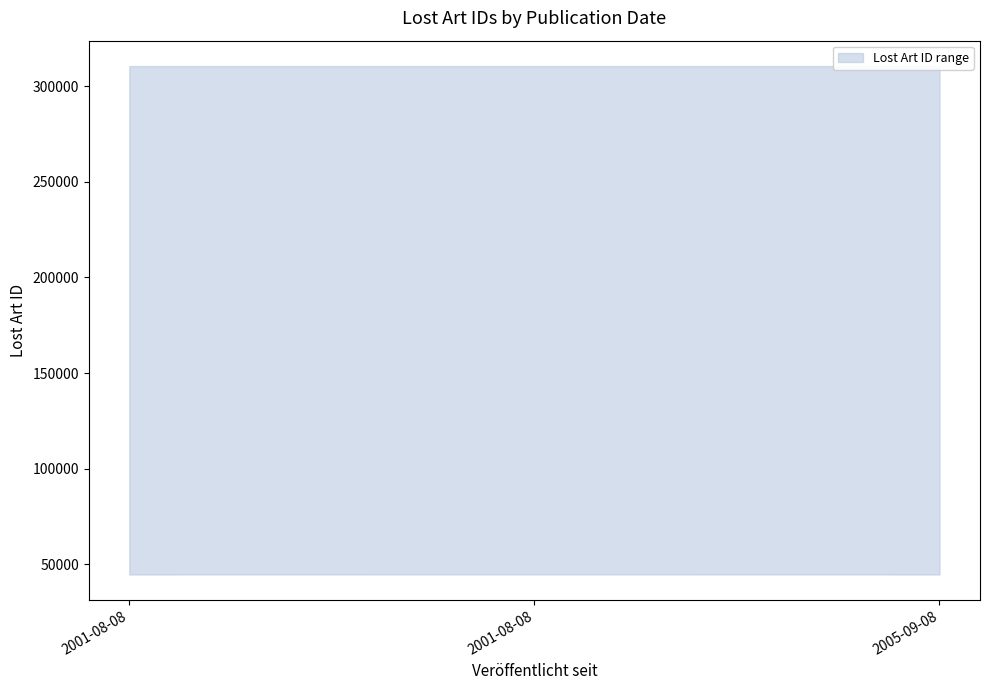

Which has a higher value, 2001-08-08 or 2005-09-08?

2001-08-08